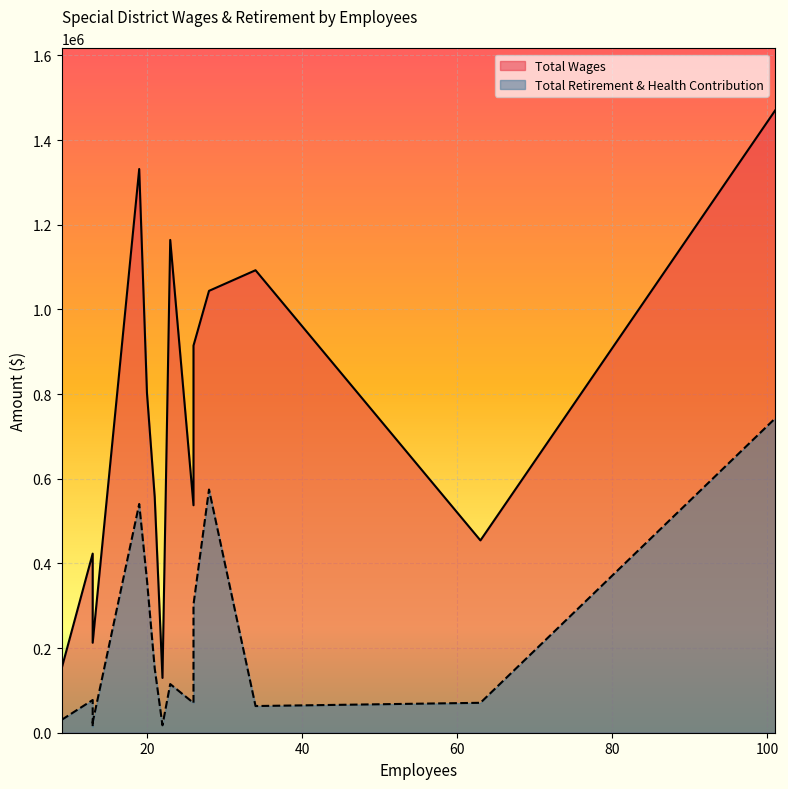

What is the average value of the Total Wages series?

703482